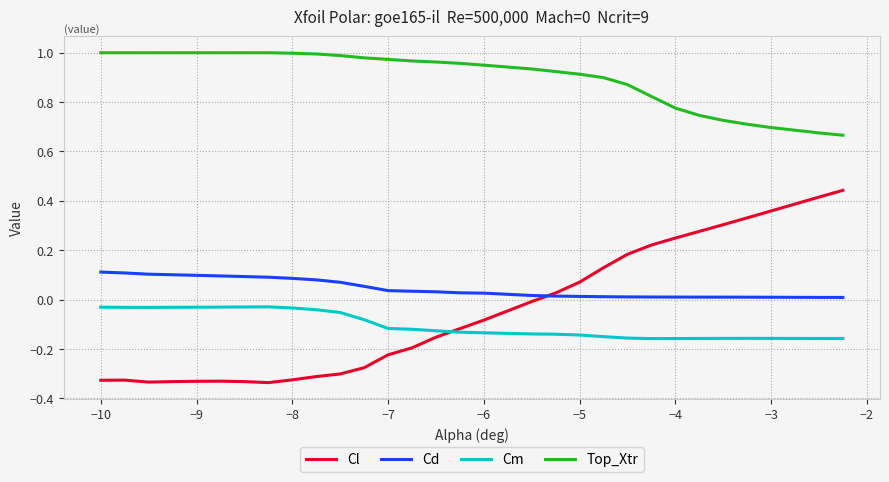

How many lines are shown in the chart?

4